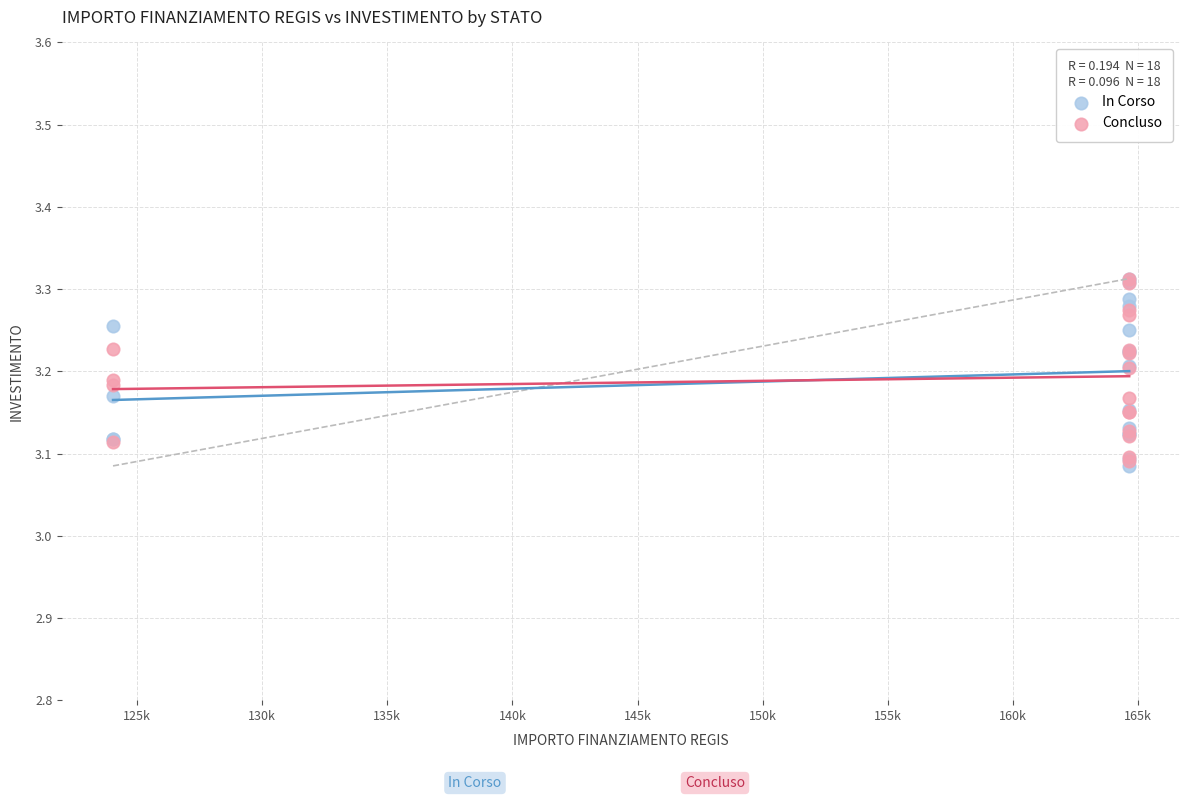

What are all the series names shown in the legend?

In Corso, Concluso